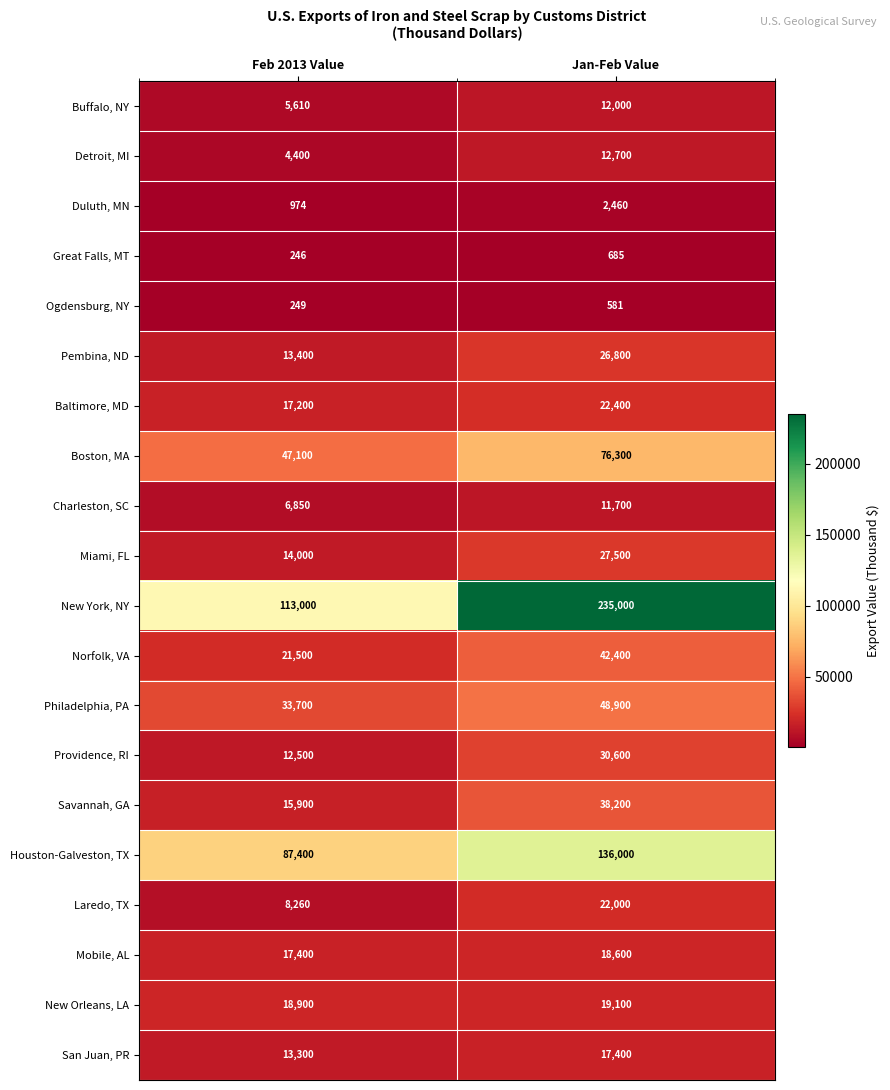

What is the maximum value shown in the chart?

235000